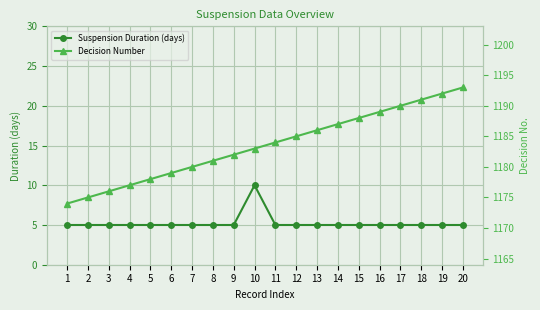

Which series changed the most between 1 and 8?

Decision Number